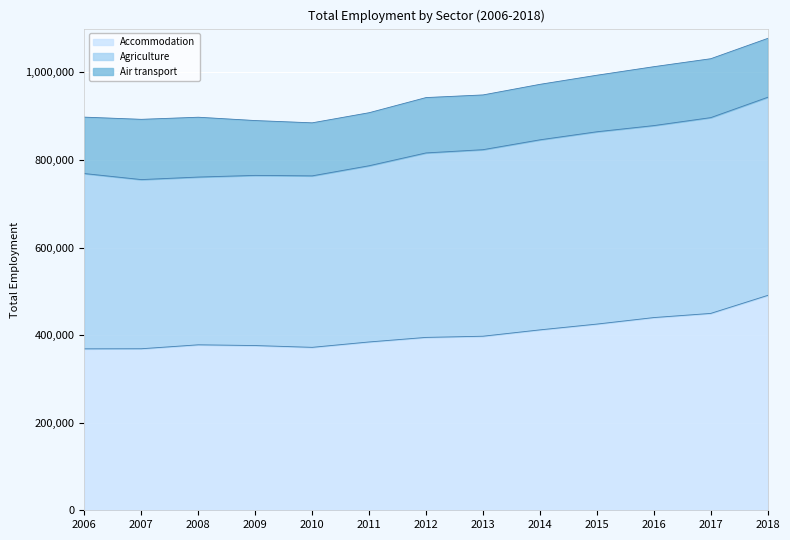

True or false: Air transport and Agriculture cross at least once.

False